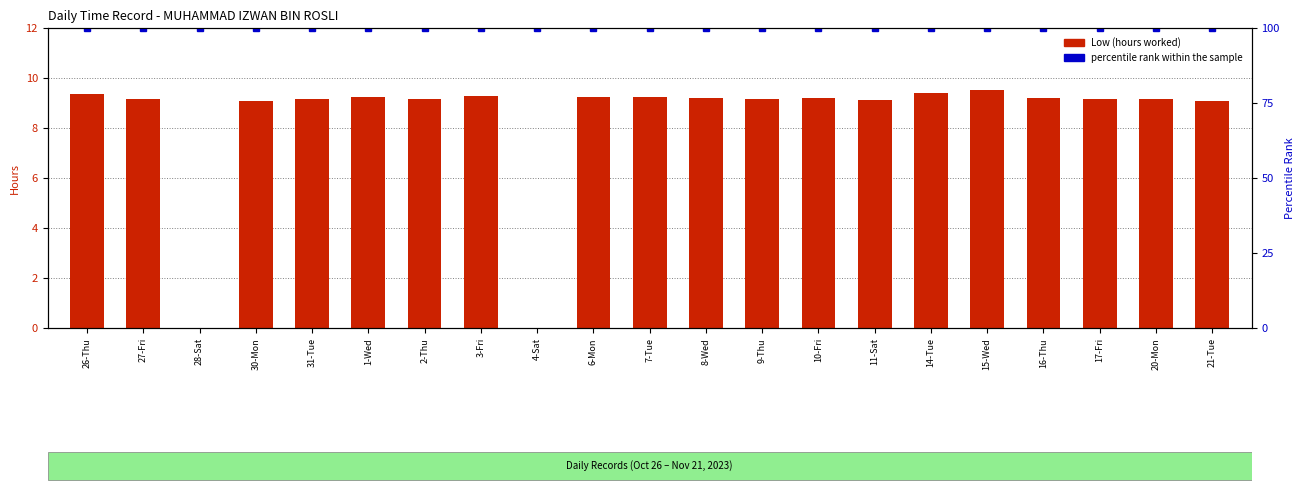

Where is Low (hours) nearest to the value 4?

28-Sat